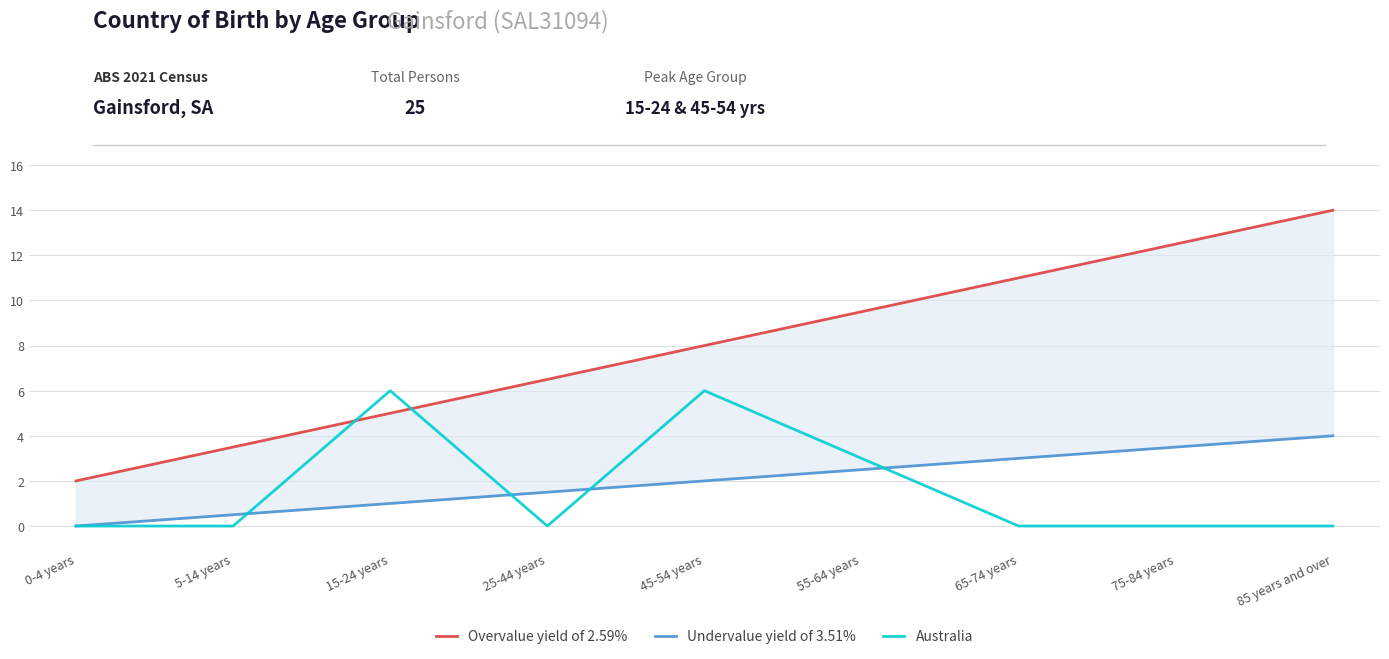

True or false: Undervalue yield of 3.51% and Overvalue yield of 2.59% intersect in this chart.

False